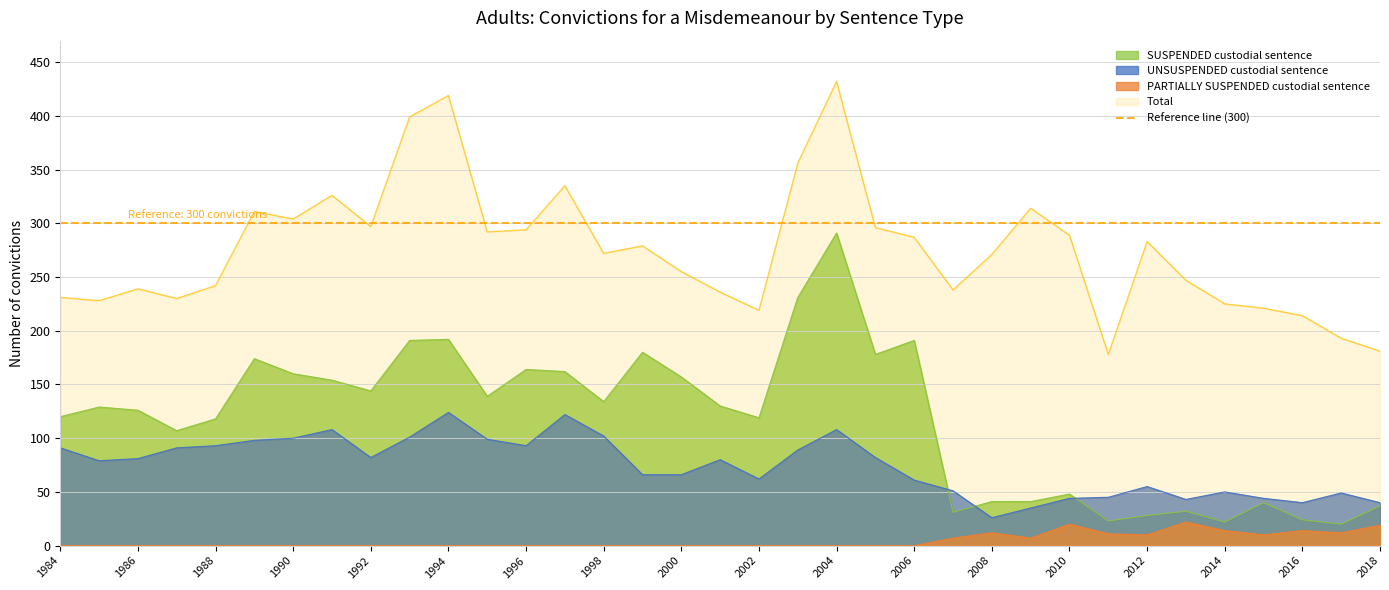

At how many categories does at least one series exceed 233?

25